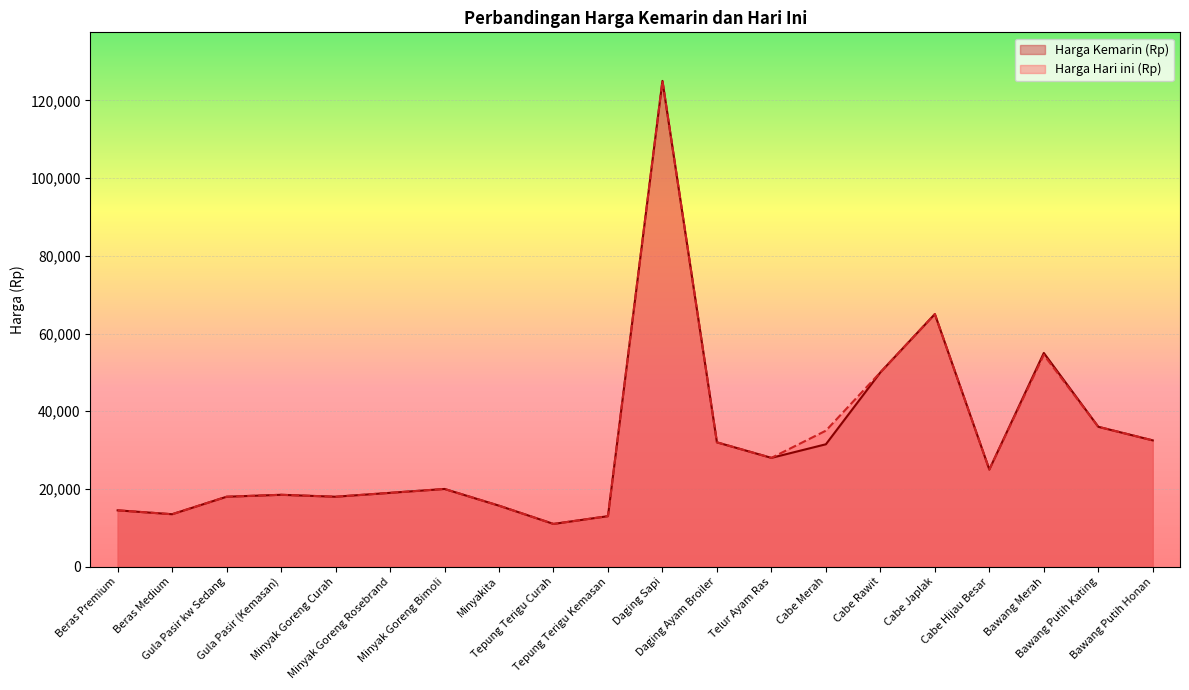

What is the difference between the Harga Hari ini (Rp) values at Tepung Terigu Kemasan and Cabe Hijau Besar?

12000